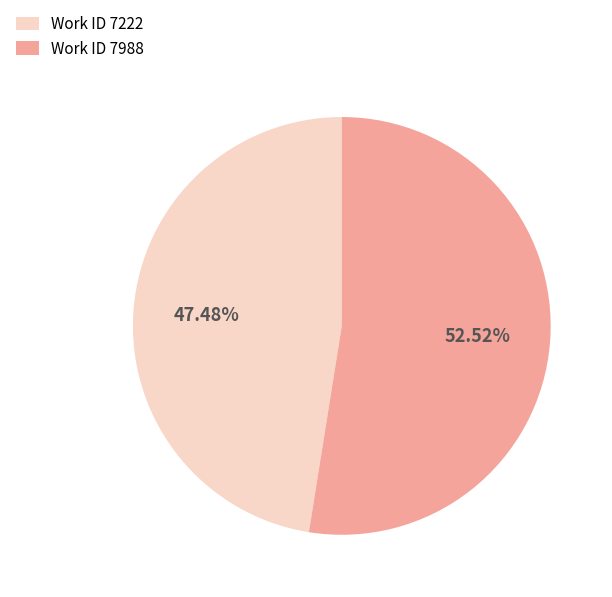

Does Work ID 7222 represent more than half of the total?

No